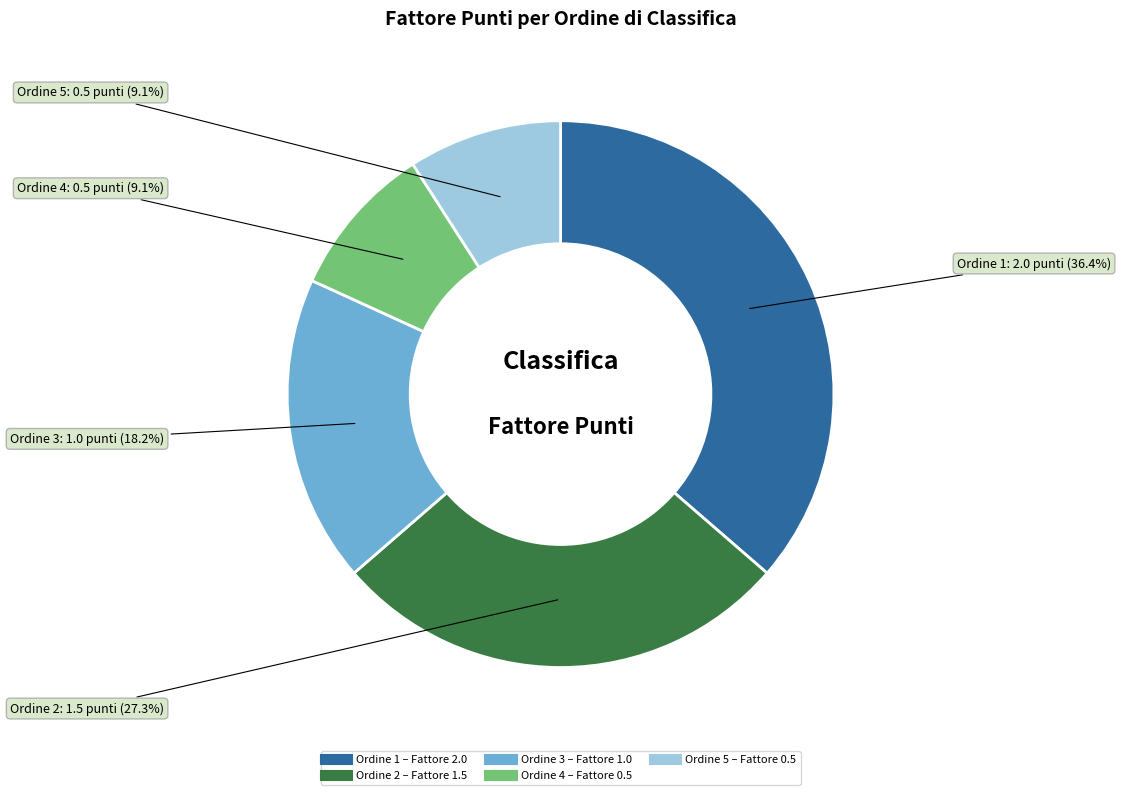

Does any single category account for the majority?

No